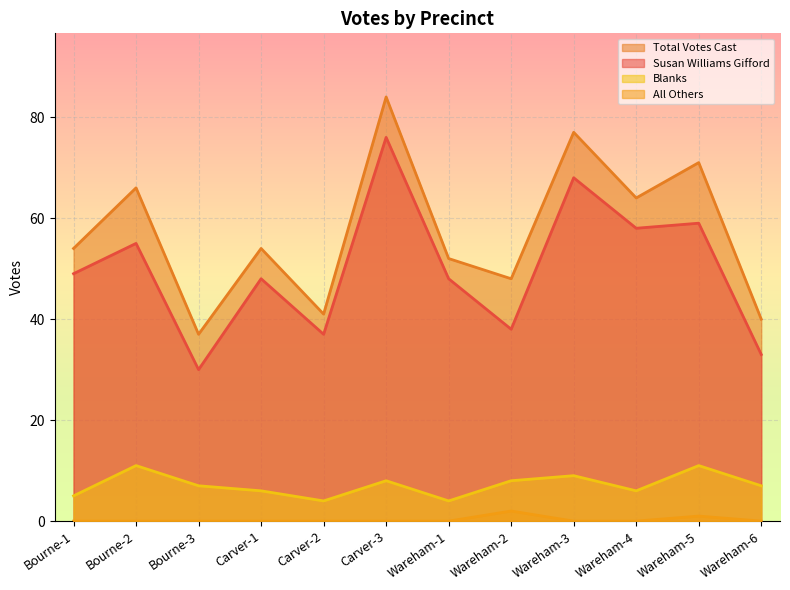

True or false: All Others and Blanks intersect in this chart.

False